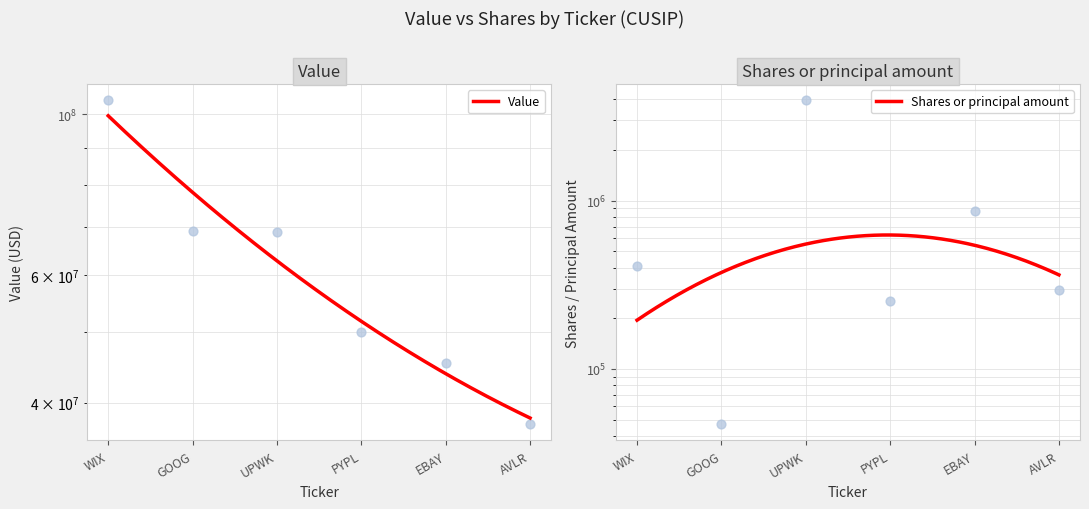

What are all the series names shown in the legend?

Value, Shares or principal amount